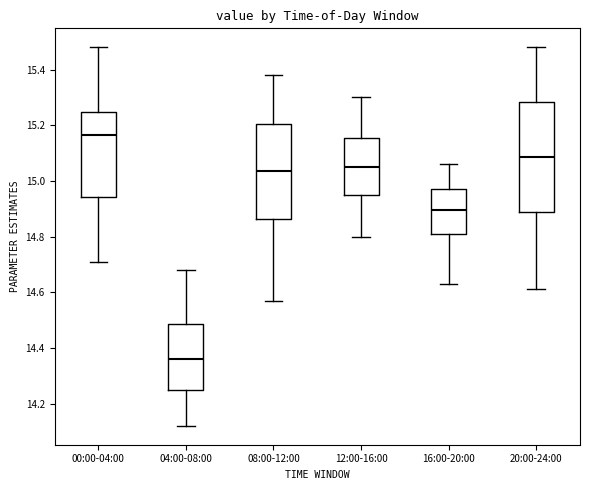

Reading left to right, read every box against the y-axis: the position of its median line, the range the box covers, and the ends of its whiskers. The values are not printed on the chart, so give them approximately, as read against the axis.

00:00-04:00: median 15.16, box 14.94 to 15.24, whiskers 14.72 to 15.48
04:00-08:00: median 14.36, box 14.24 to 14.48, whiskers 14.12 to 14.68
08:00-12:00: median 15.04, box 14.86 to 15.20, whiskers 14.58 to 15.38
12:00-16:00: median 15.06, box 14.94 to 15.16, whiskers 14.80 to 15.30
16:00-20:00: median 14.90, box 14.80 to 14.98, whiskers 14.64 to 15.06
20:00-24:00: median 15.08, box 14.88 to 15.28, whiskers 14.62 to 15.48